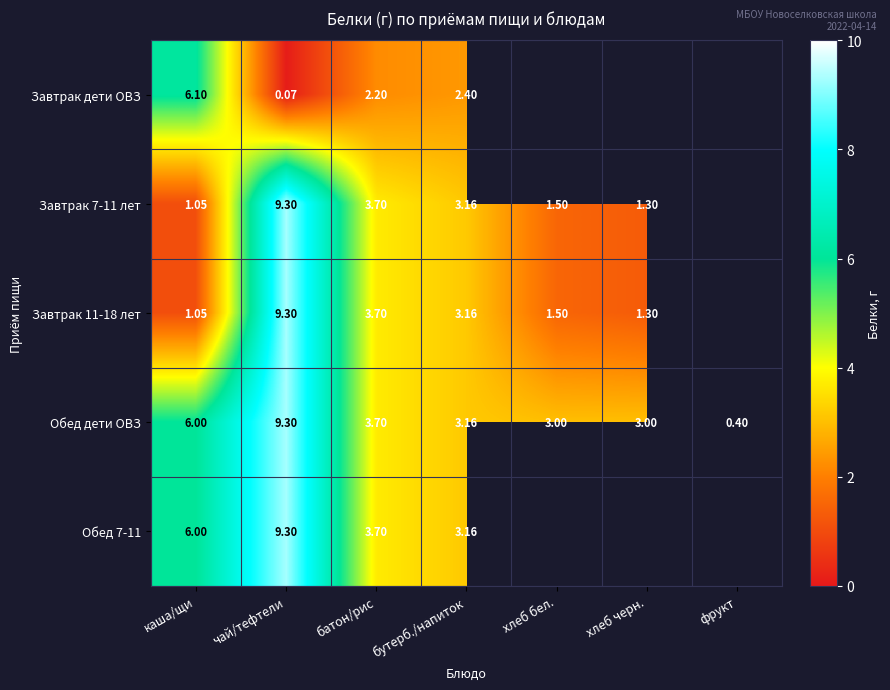

What is the sum of the Завтрак 7-11 лет values at хлеб бел. and батон/рис?

5.2